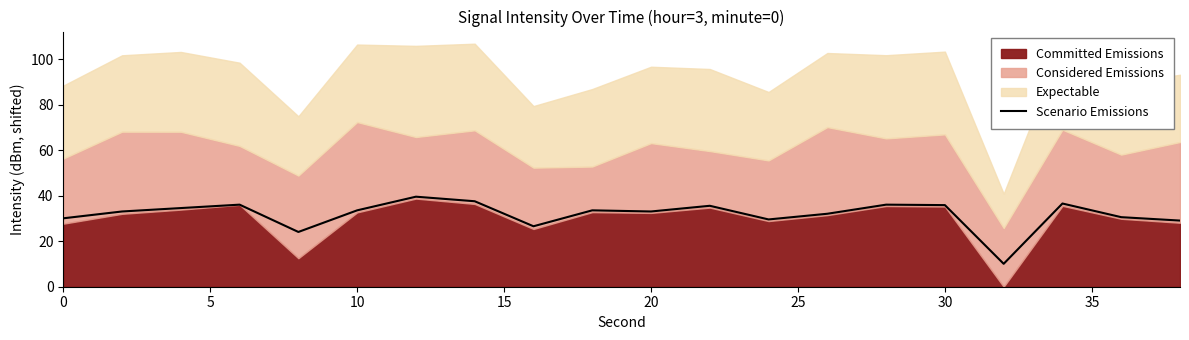

What is the value of the 12th point from the left?

35.6